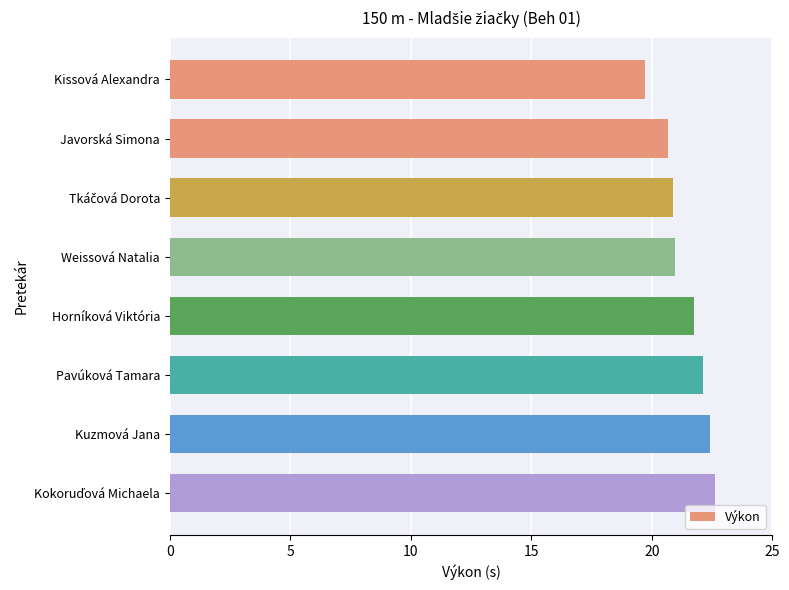

What is the sum of all values?

171.2